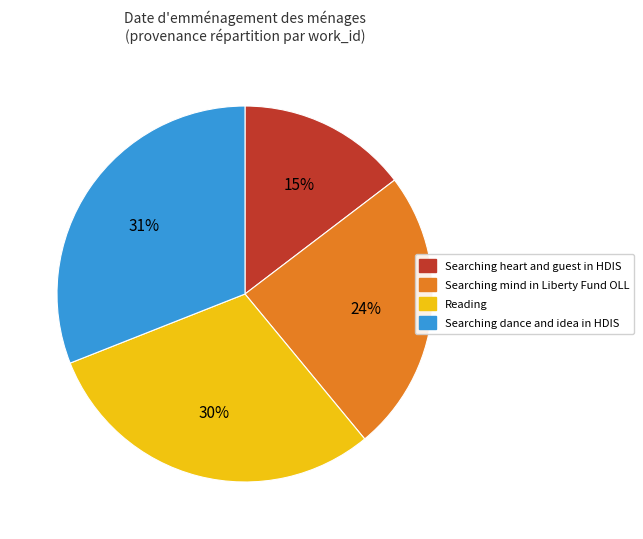

Do Reading and Searching heart and guest in HDIS together represent more than half of the pie?

No